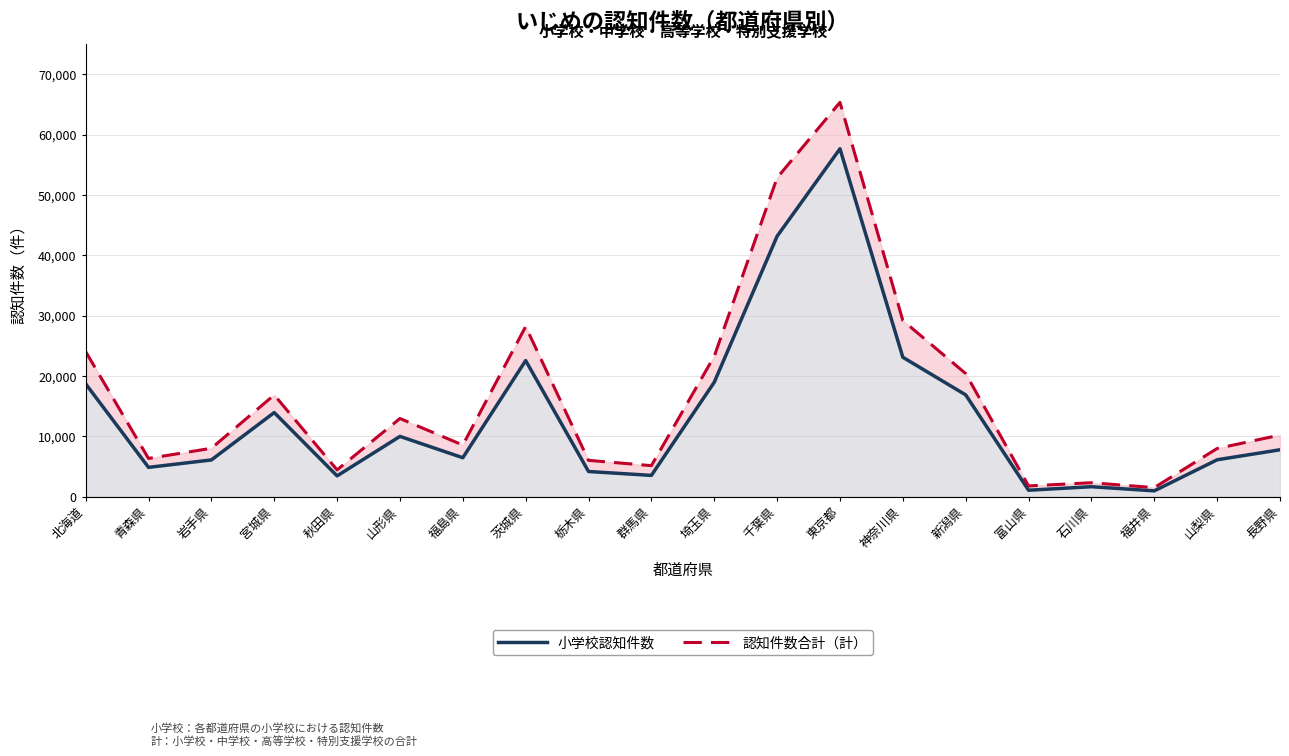

What is the label of the 18th point from the right?

岩手県